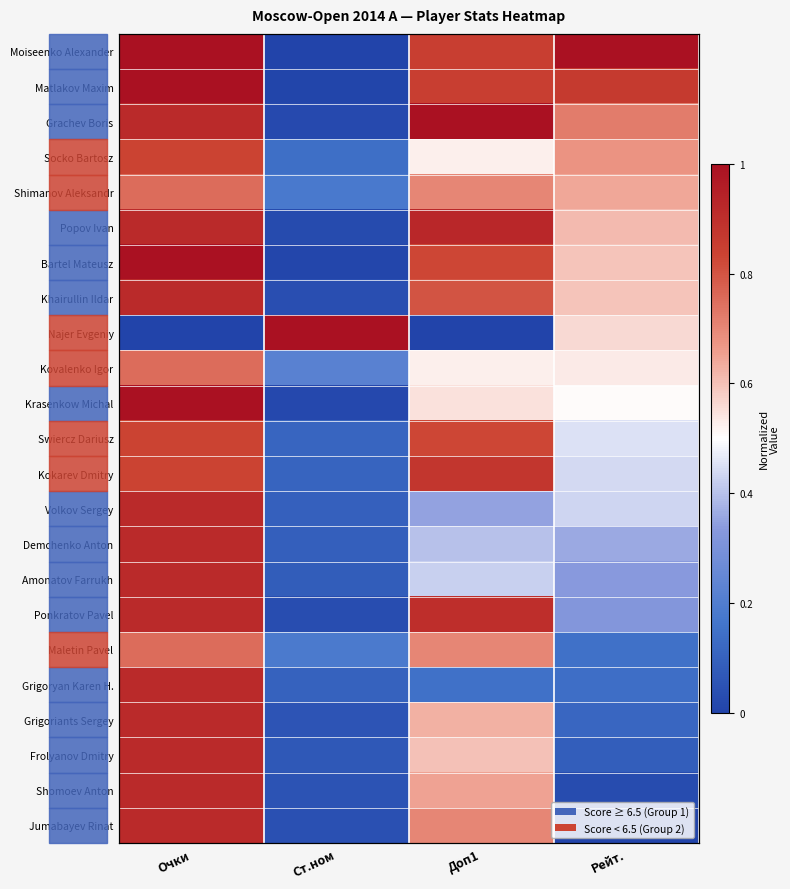

Rank the categories by Shimanov Aleksandr value from lowest to highest.

Ст.ном, Рейт., Доп1, Очки